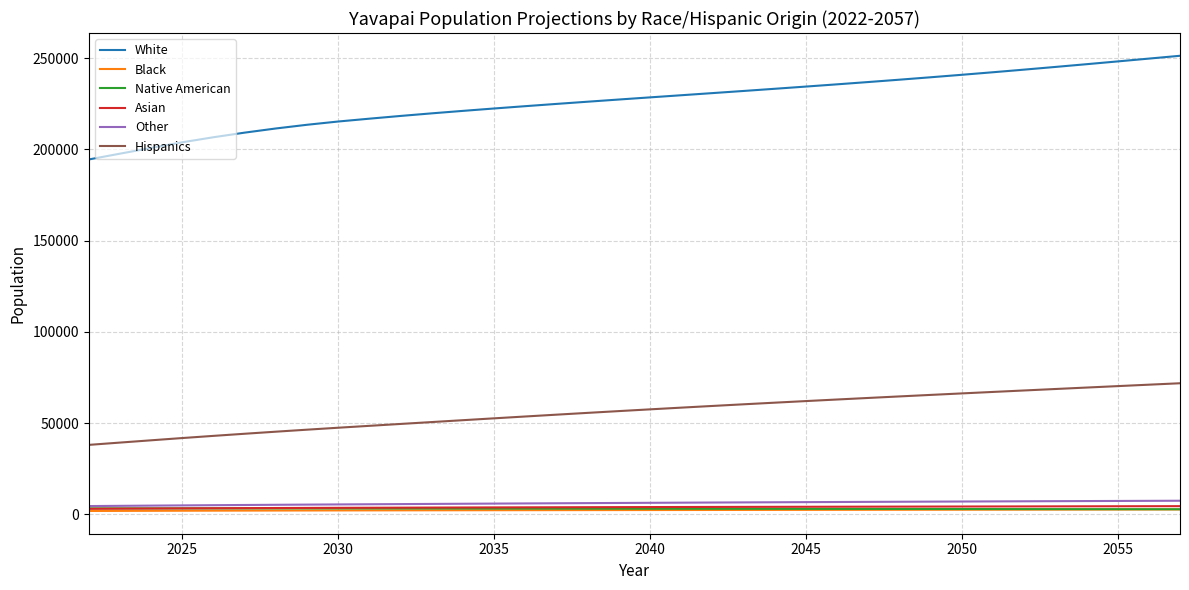

What is the greatest value displayed?

251355.3